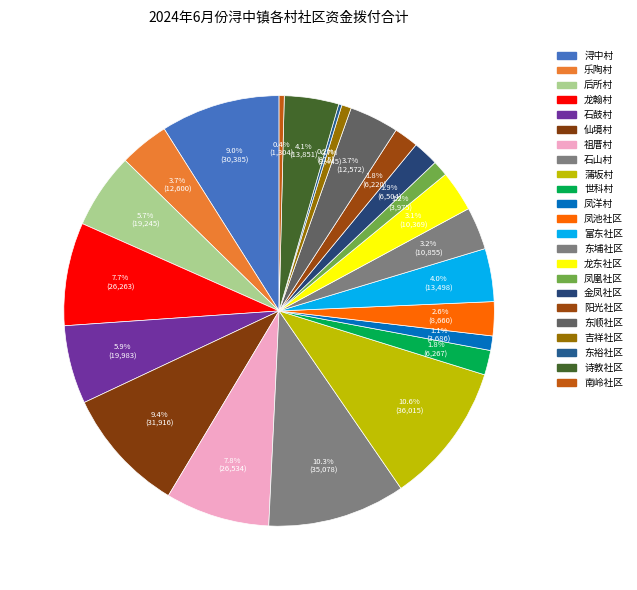

Do 凤池社区 and 富东社区 together represent more than half of the pie?

No